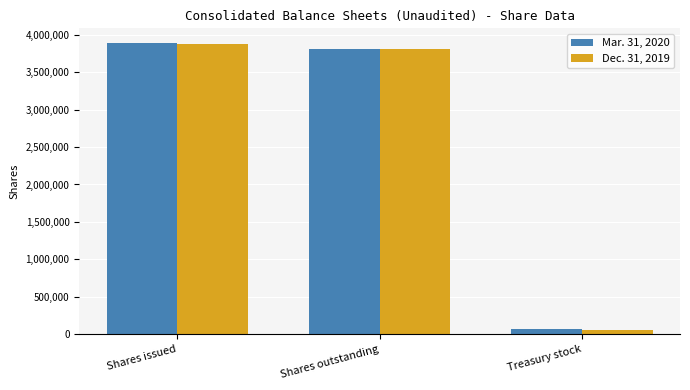

List the series in order of their overall mean, highest first.

Mar. 31, 2020, Dec. 31, 2019